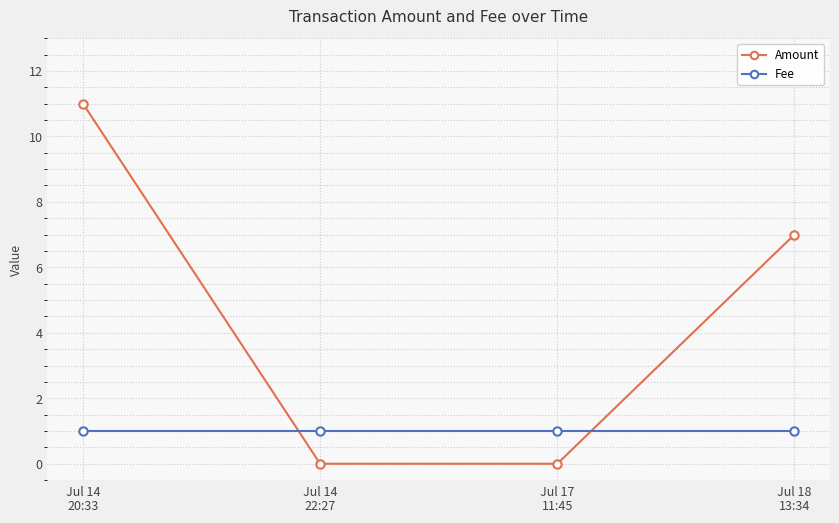

Reading left to right, transcribe all the data shown in this chart.

Amount: Jul 14
20:33=11	Jul 14
22:27=0	Jul 17
11:45=0	Jul 18
13:34=7
Fee: Jul 14
20:33=1	Jul 14
22:27=1	Jul 17
11:45=1	Jul 18
13:34=1